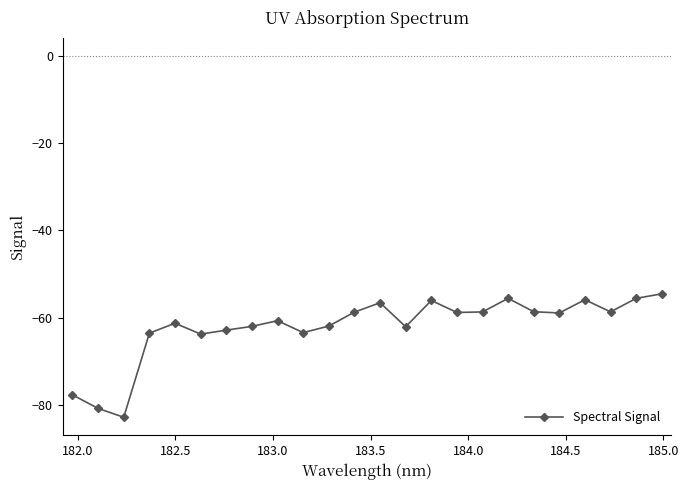

True or false: there are more than 2 points higher than both neighbors.

True